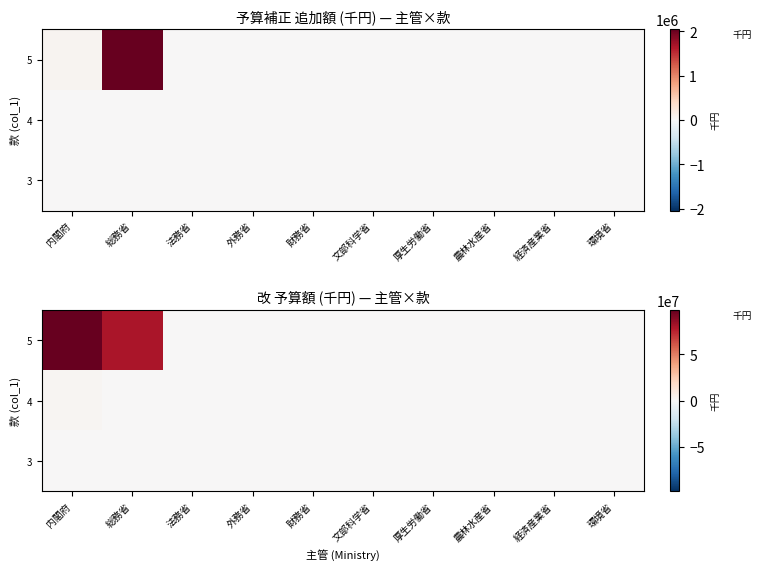

Which category has the highest value in the 3 series?

内閣府